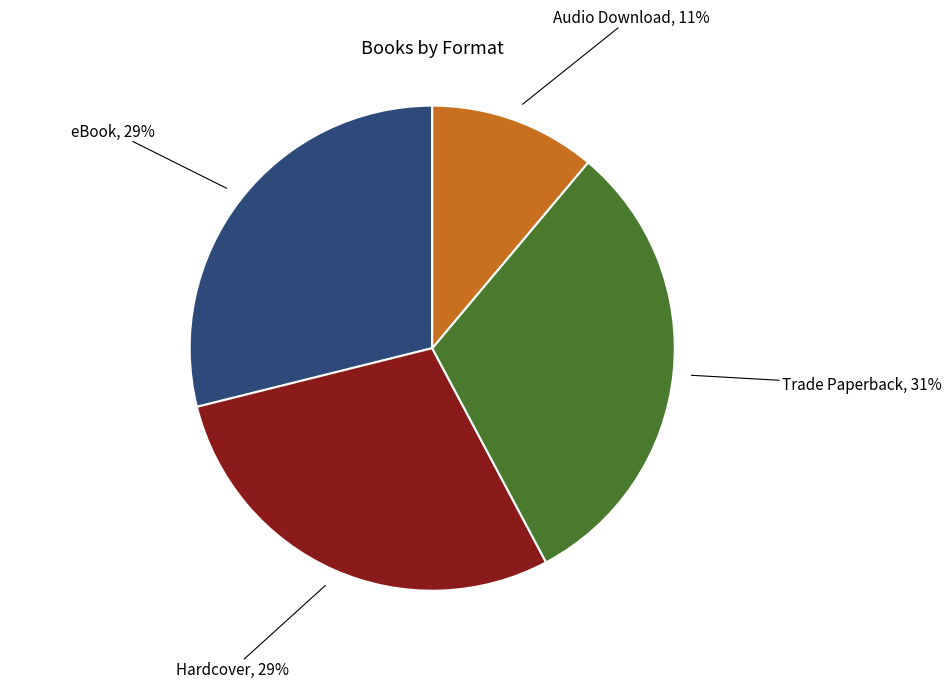

To the nearest percent, what is the difference between the largest and smallest slice percentages?

20%